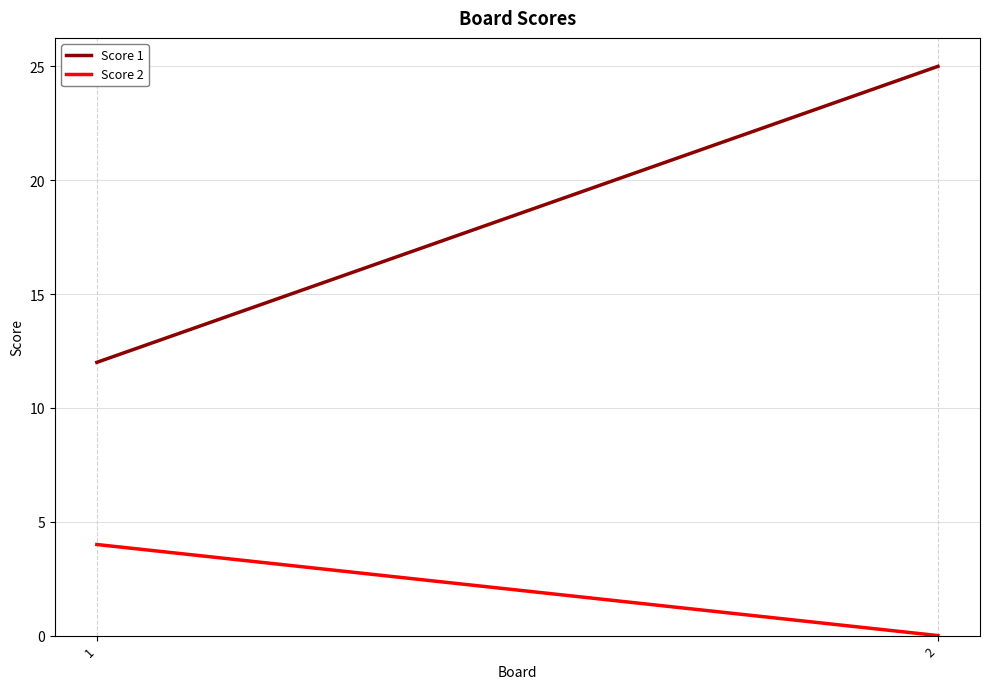

What is the difference between the Score 1 values at 1 and 2?

13